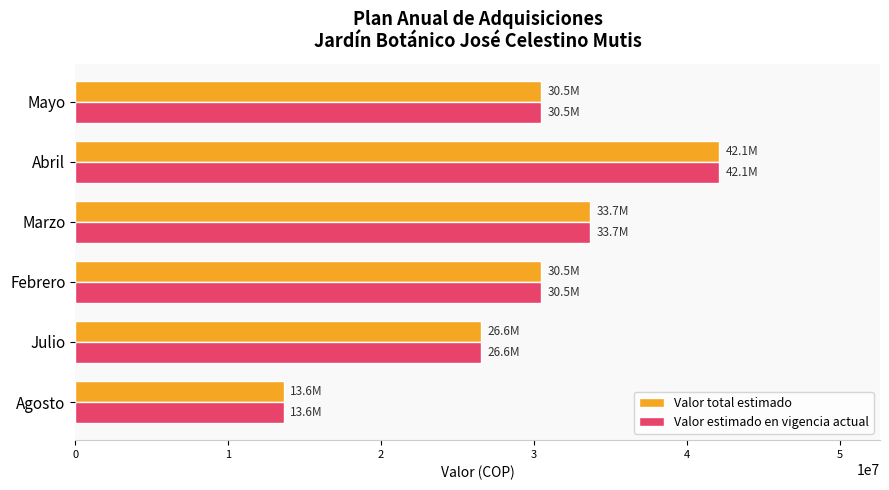

At which category is the sum across all series the highest?

Abril